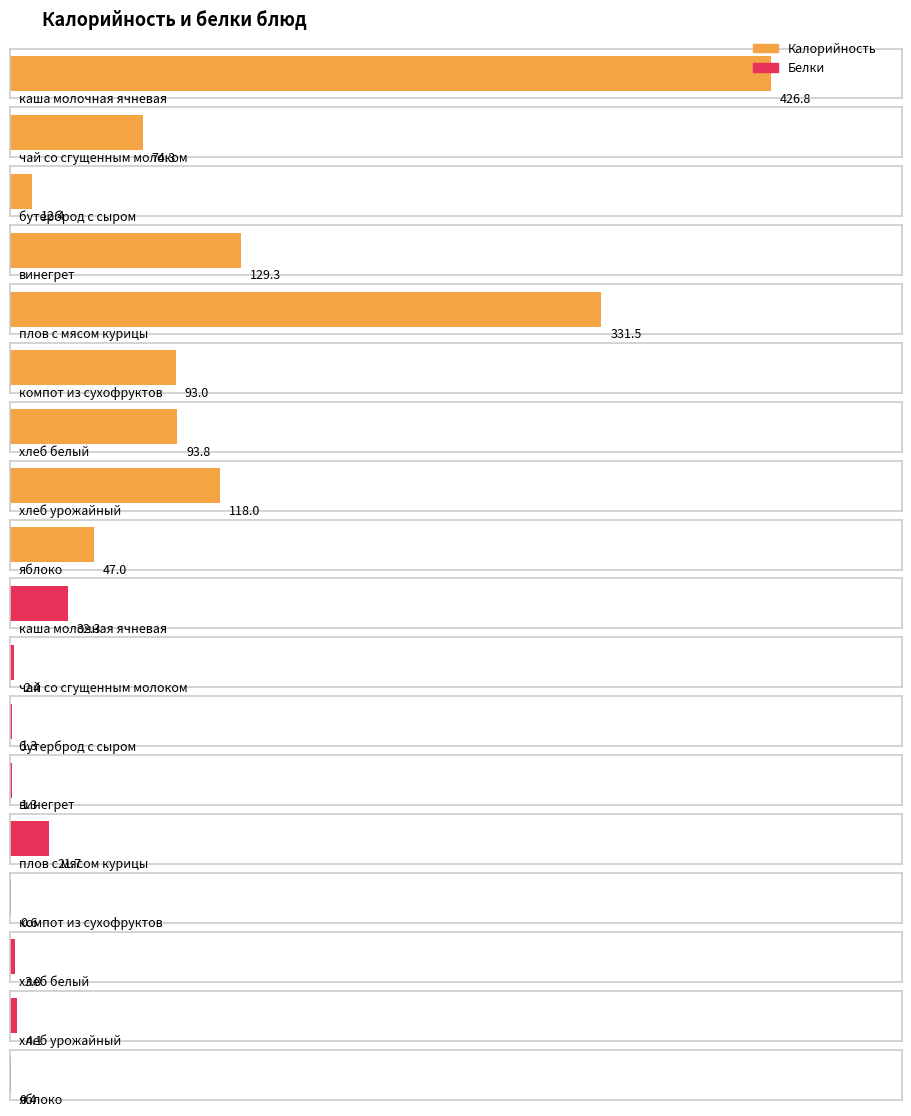

What is the total value across all series at каша молочная ячневая?

459.1